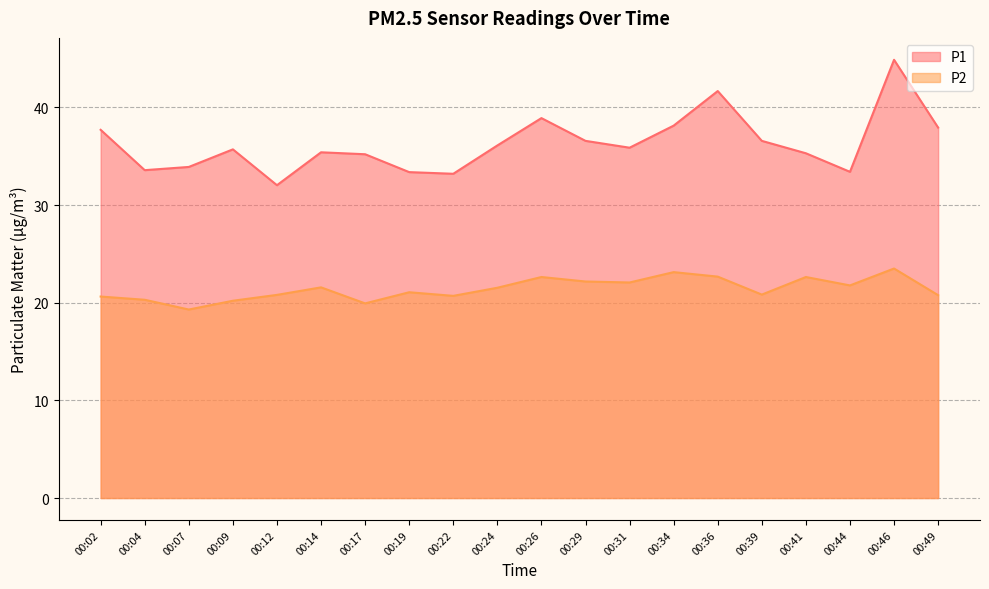

At which category does the chart reach its minimum across all series?

00:07